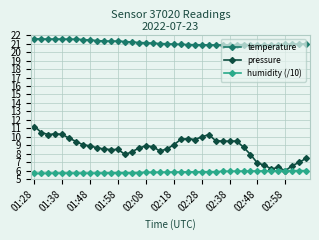

How many data points does each series have?

40